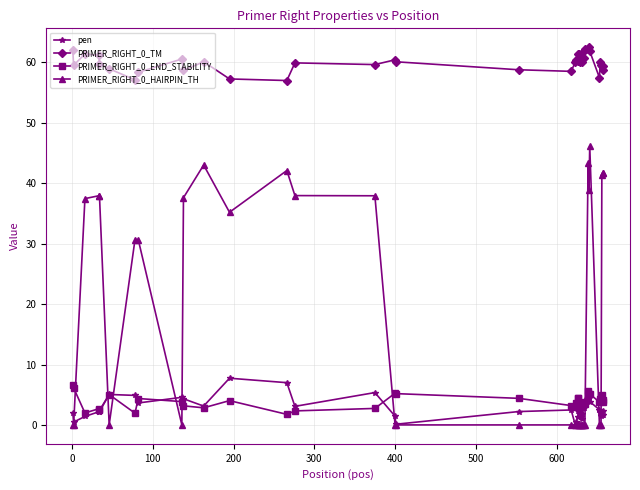

True or false: PRIMER_RIGHT_0_END_STABILITY and PRIMER_RIGHT_0_HAIRPIN_TH intersect in this chart.

True